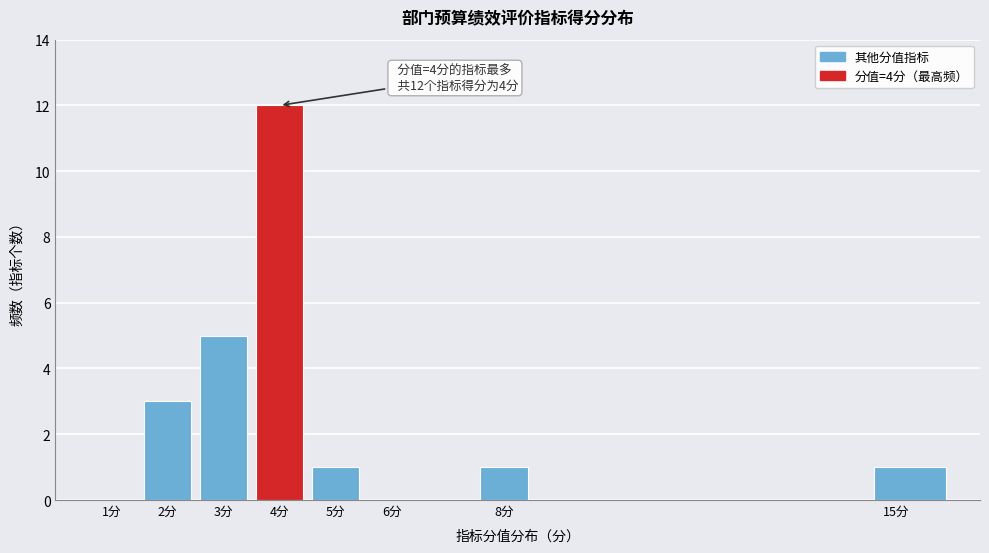

Over which range of the x-axis is the bar tallest?

3.5 to 4.5